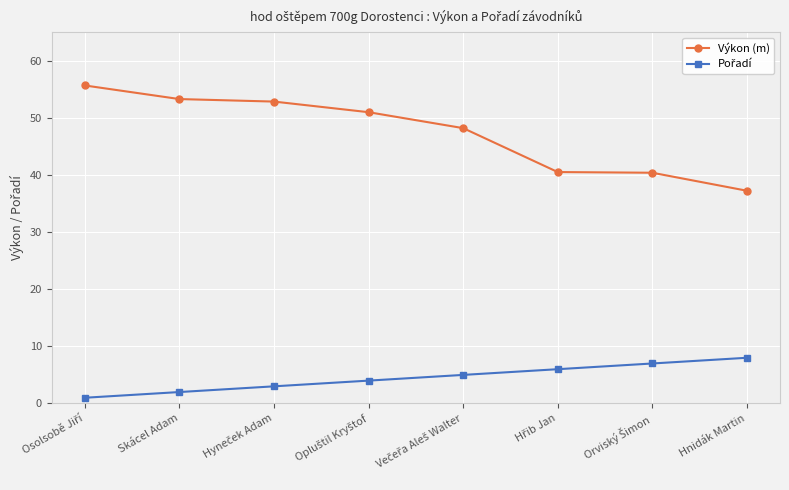

What is the difference between the maximum and minimum values in the Výkon (m) series?

18.4